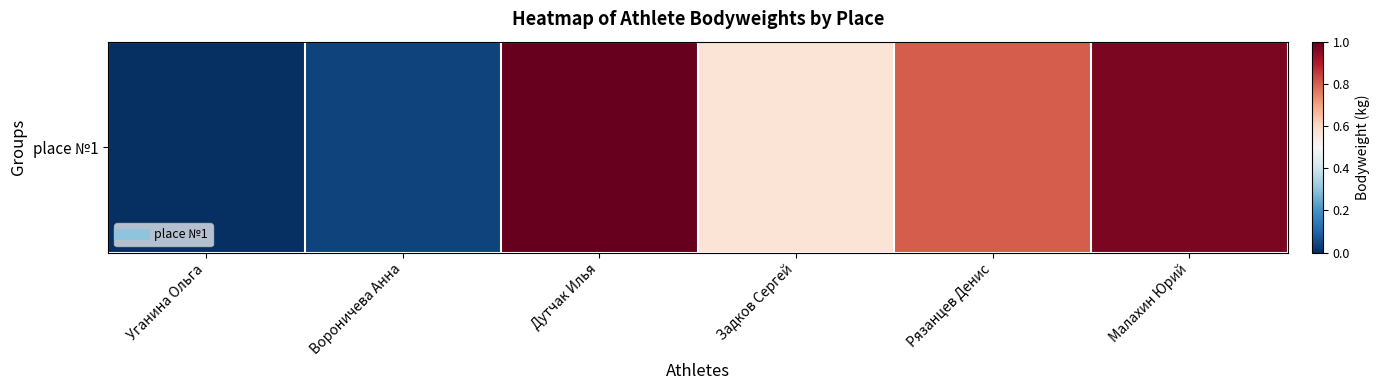

What is the difference between the values at Уганина Ольга and Малахин Юрий?

1.0